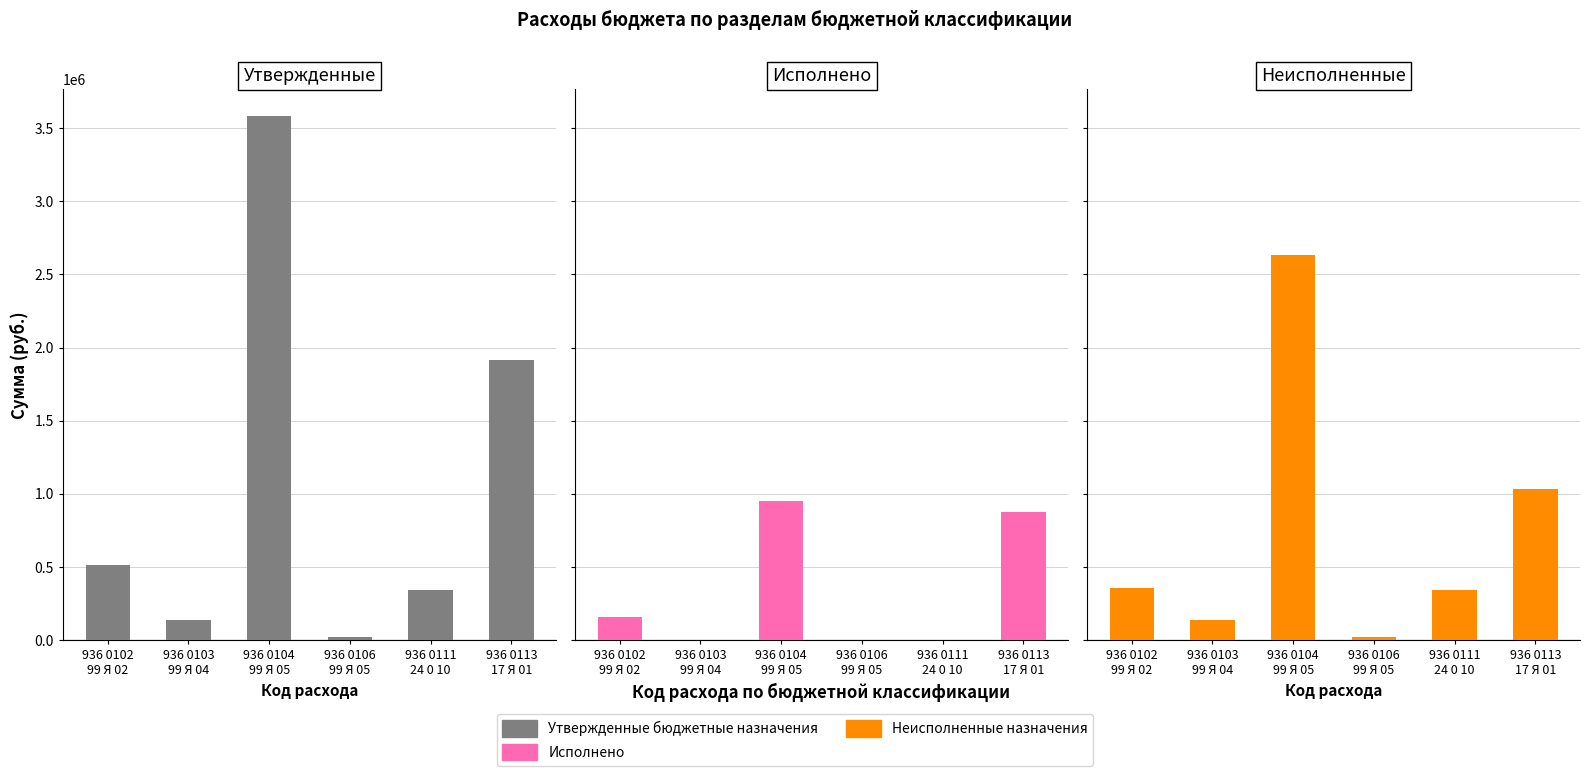

Between 936 0102
99 Я 02 and 936 0113
17 Я 01, which series saw the biggest shift?

Утвержденные бюджетные назначения